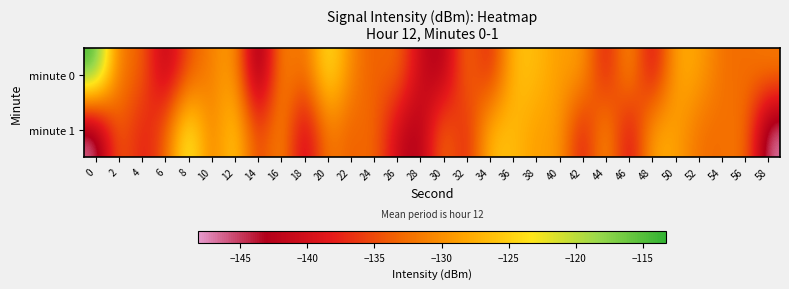

What is the maximum value shown in the chart?

-113.3